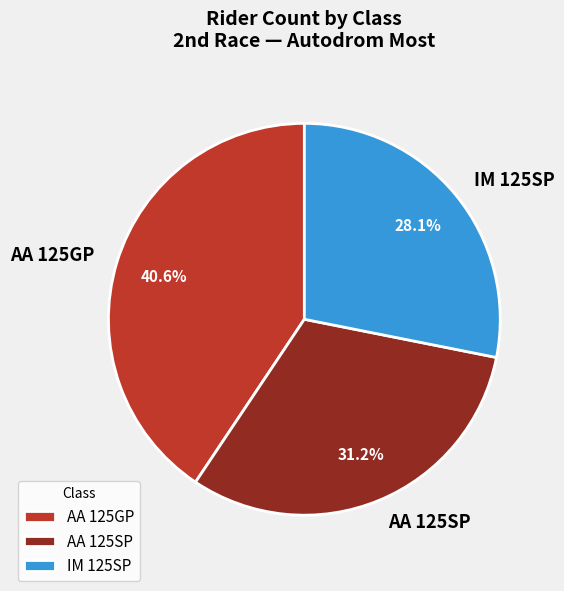

How many slices are in this pie chart?

3